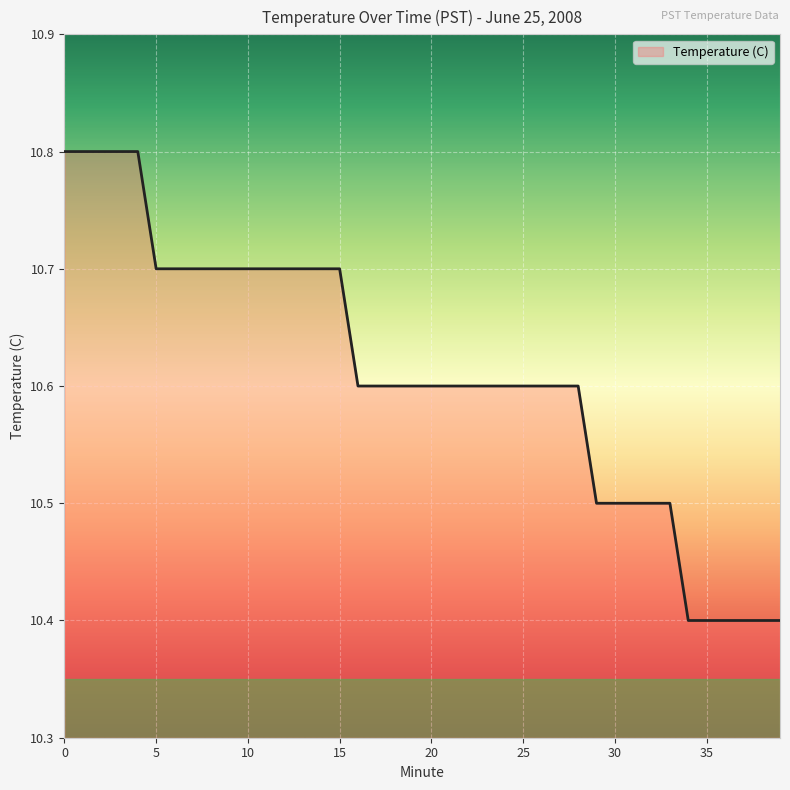

What is the difference between the maximum and minimum values?

0.4